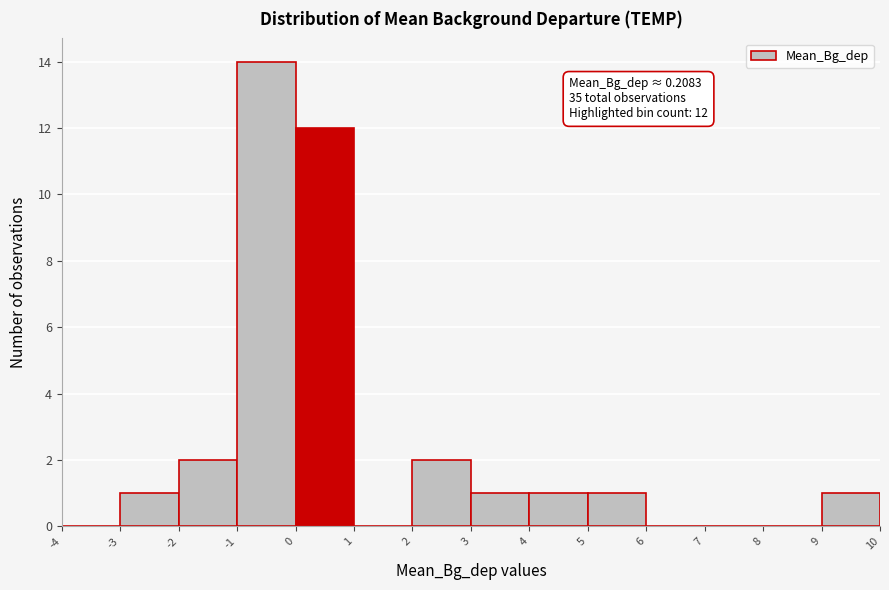

Over which range of the x-axis is the bar tallest?

-1 to 0